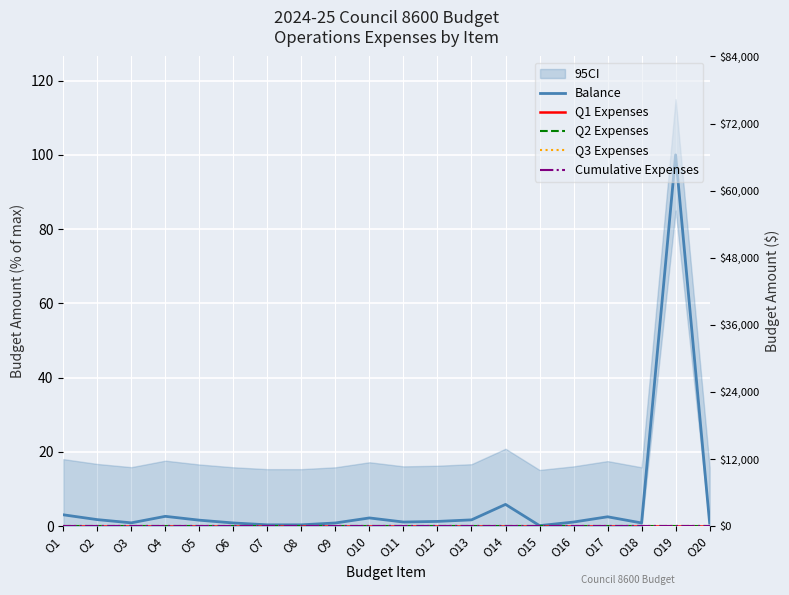

Rank the categories by Q2 Expenses value from lowest to highest.

O1, O2, O3, O4, O5, O6, O7, O8, O9, O10, O11, O12, O13, O14, O15, O16, O17, O18, O19, O20